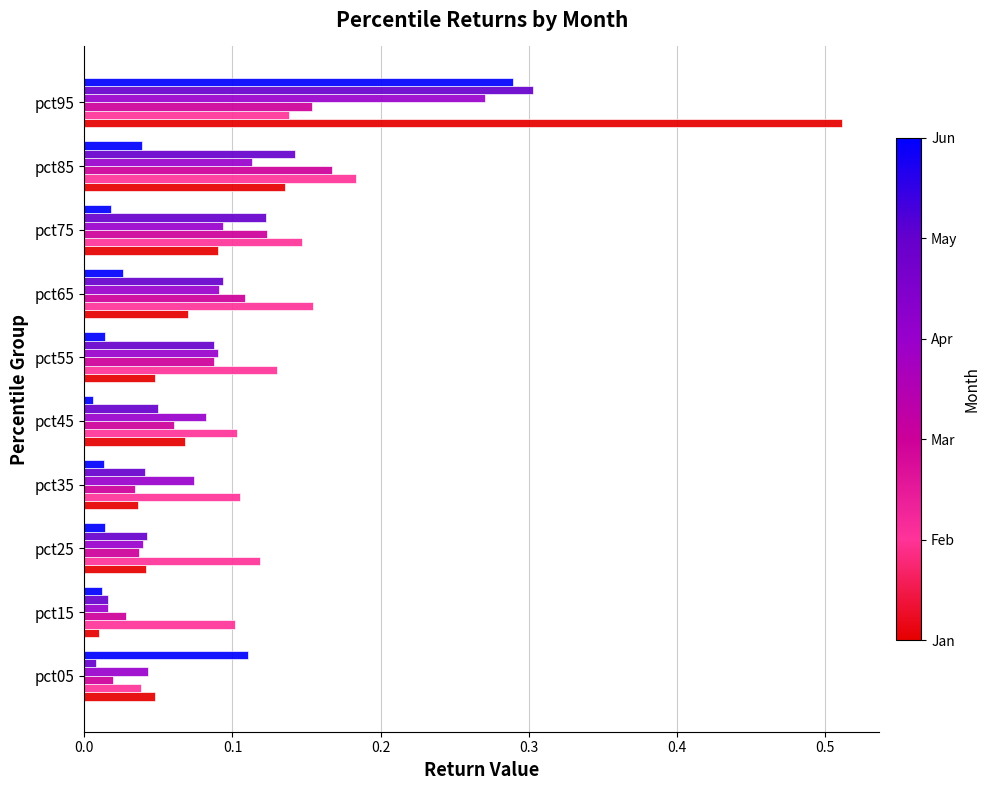

What is the spread (max minus min) of values at pct95?

0.4